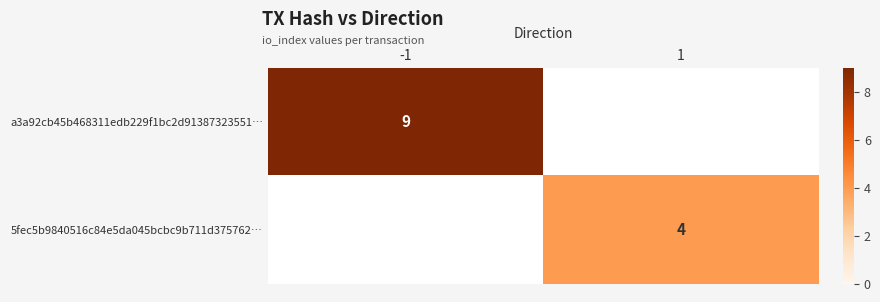

The 5fec5b9840516c84e5da045bcbc9b711d375762… series shows 1 at 1. True or false?

False